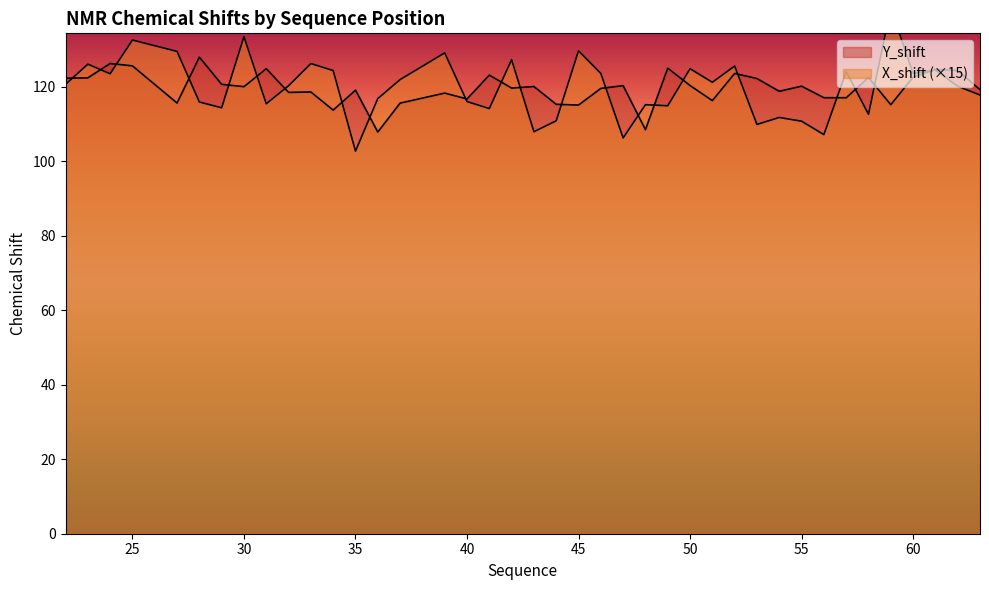

Which series has the largest total across all categories?

X_shift